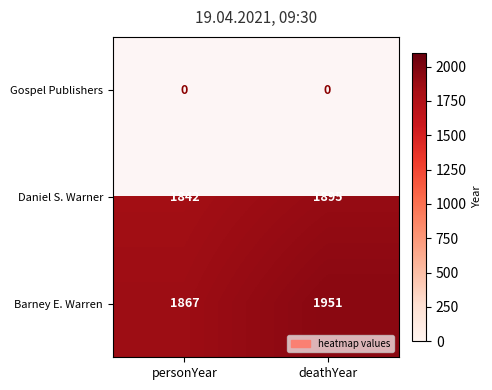

List the labels in order of Barney E. Warren value, largest first.

deathYear, personYear